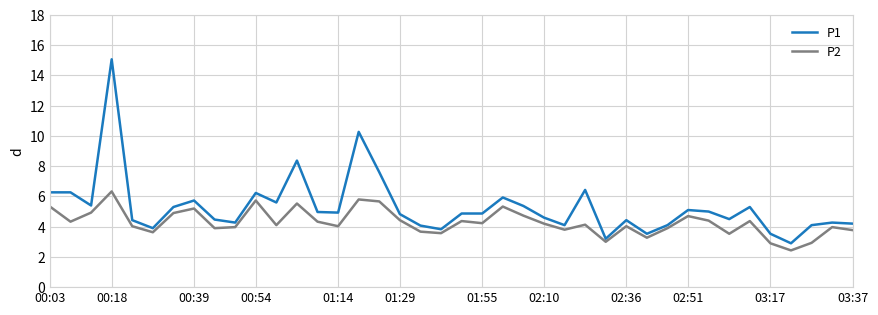

What is the sum of all P1 values?

212.1